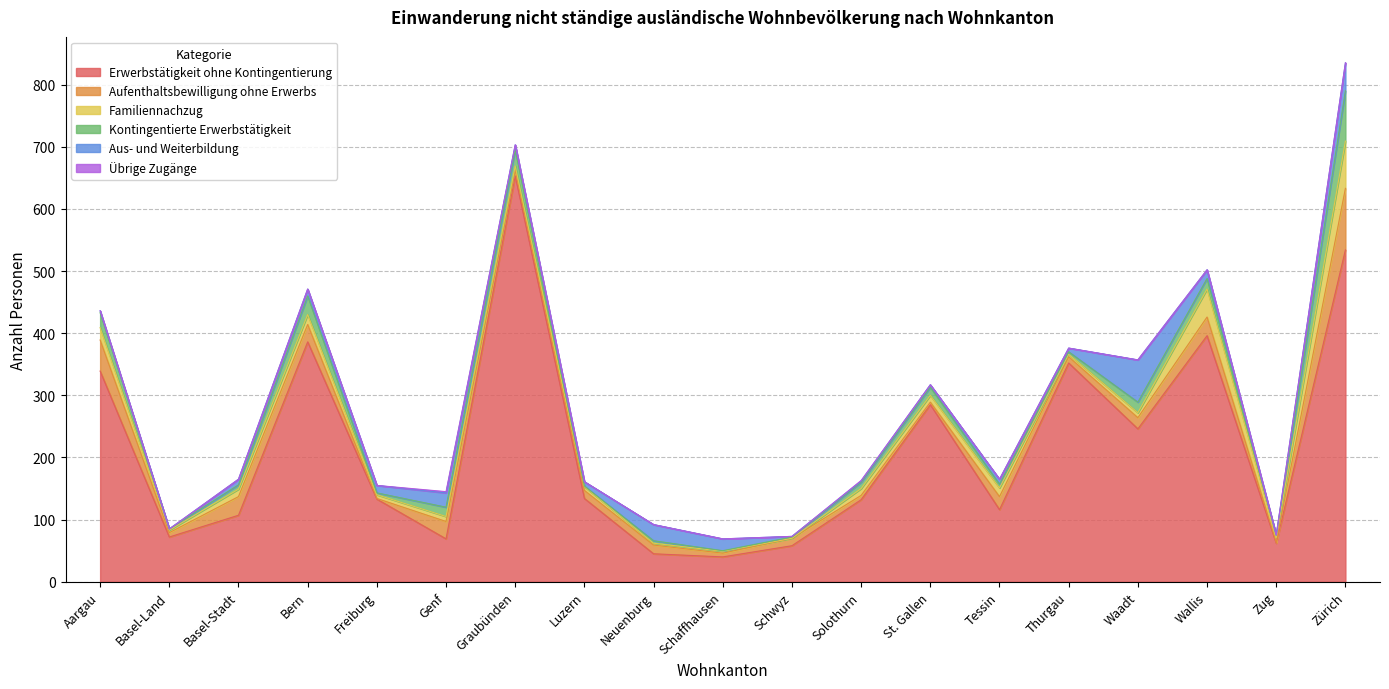

Between Thurgau and Zug, which series saw the biggest shift?

Erwerbstätigkeit ohne Kontingentierung